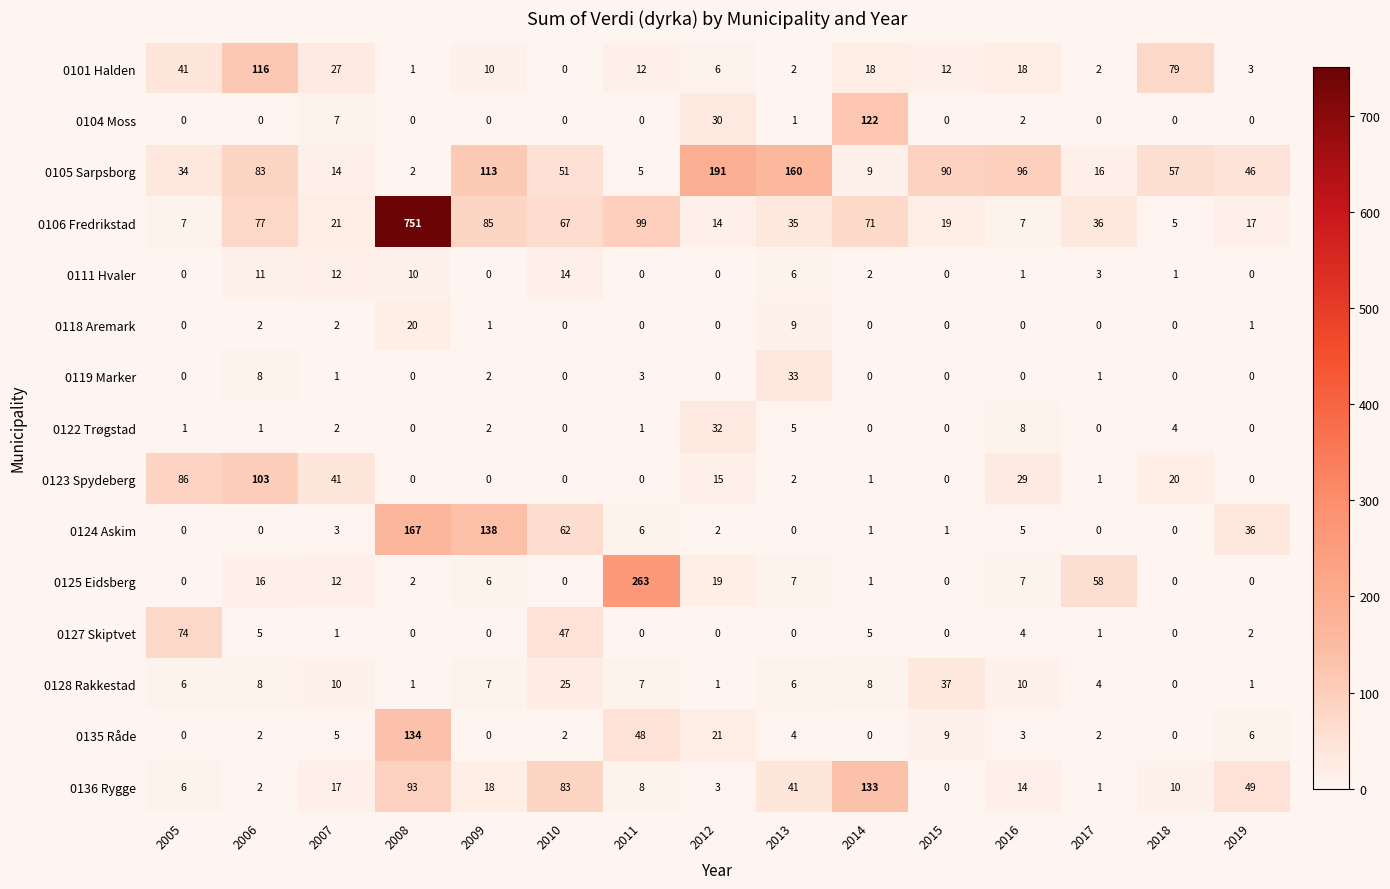

At how many categories does at least one series exceed 476?

1